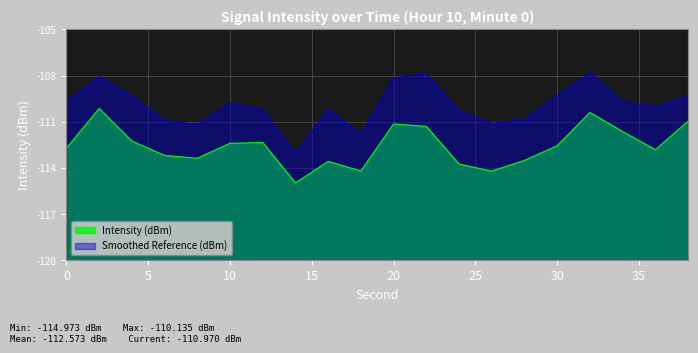

Which label corresponds to the smallest value in the chart?

14